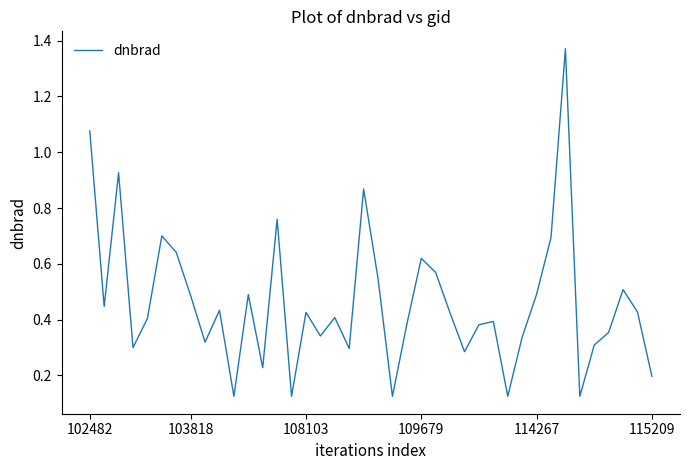

What is the difference between the maximum and minimum values?

1.2